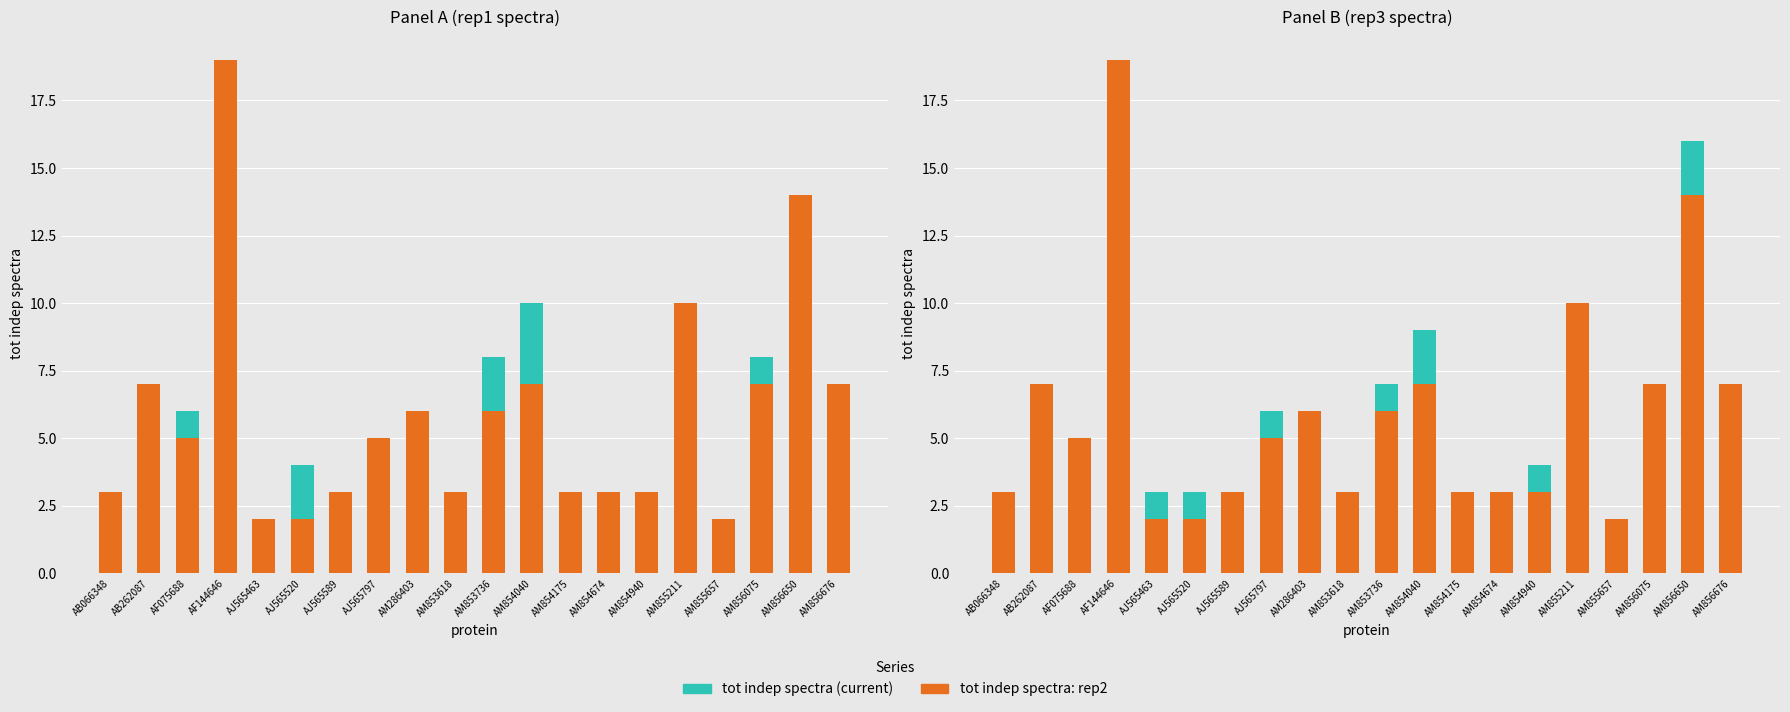

Which category has the lowest value in the tot indep spectra: rep2 series?

AJ565463